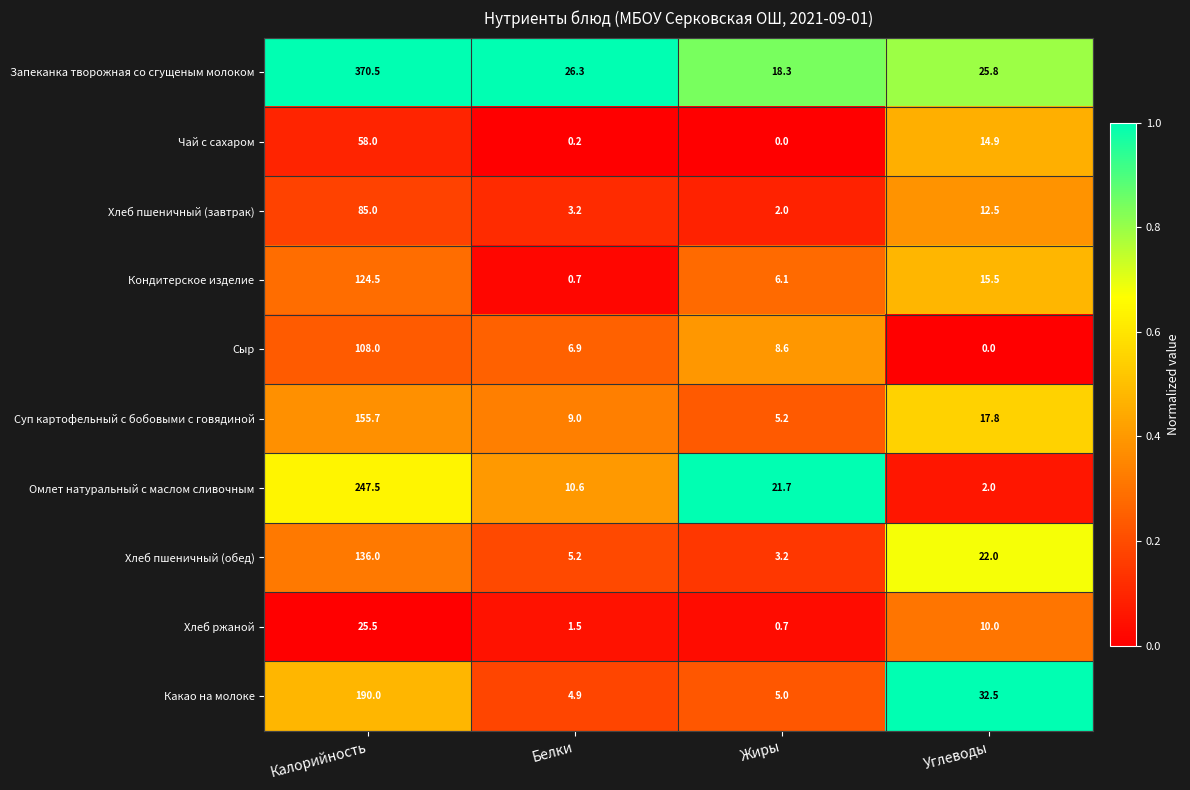

Which series changed the most between Калорийность and Углеводы?

Запеканка творожная со сгущеным молоком